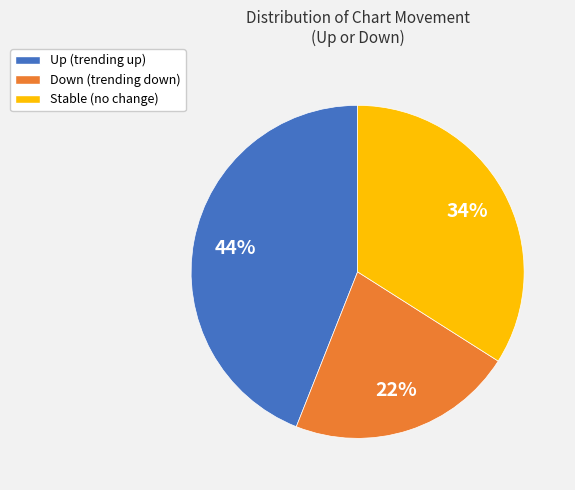

To the nearest percent, what portion does Up (trending up) represent?

44%